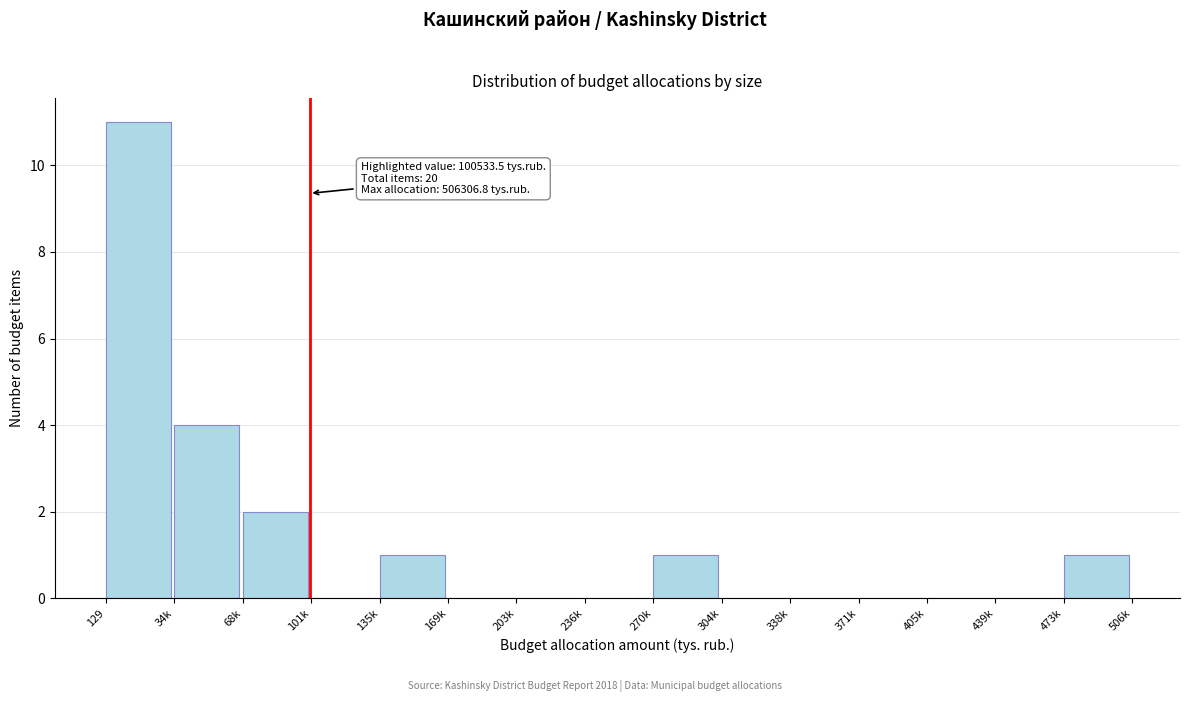

Reading right to left, extract all data points from this chart.

473k=1	439k=0	405k=0	371k=0	338k=0	304k=0	270k=1	236k=0	203k=0	169k=0	135k=1	101k=0	68k=2	34k=4	129=11